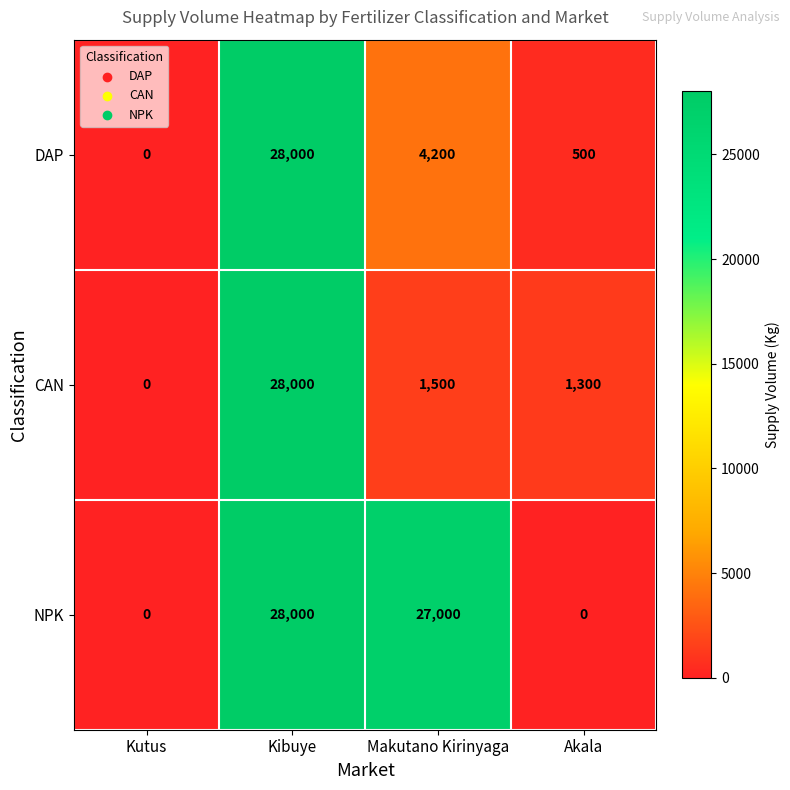

Where is CAN nearest to the value 14000?

Makutano Kirinyaga